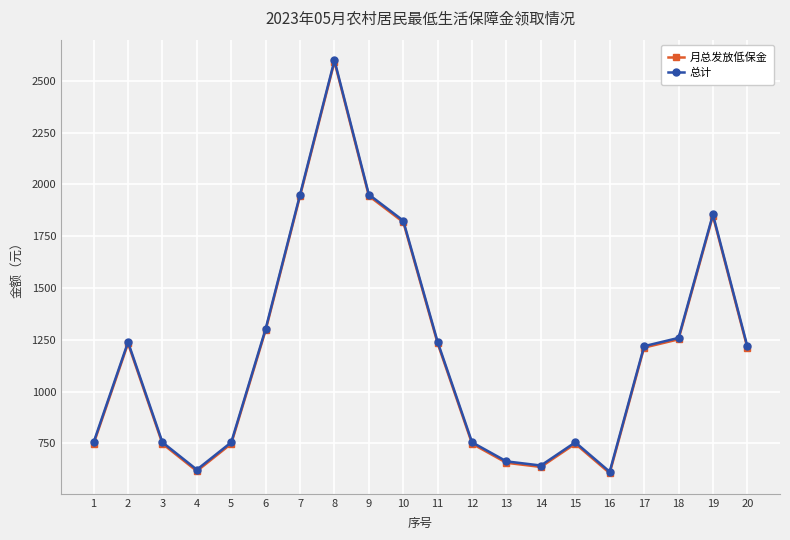

What is the minimum value shown in the chart?

606.0